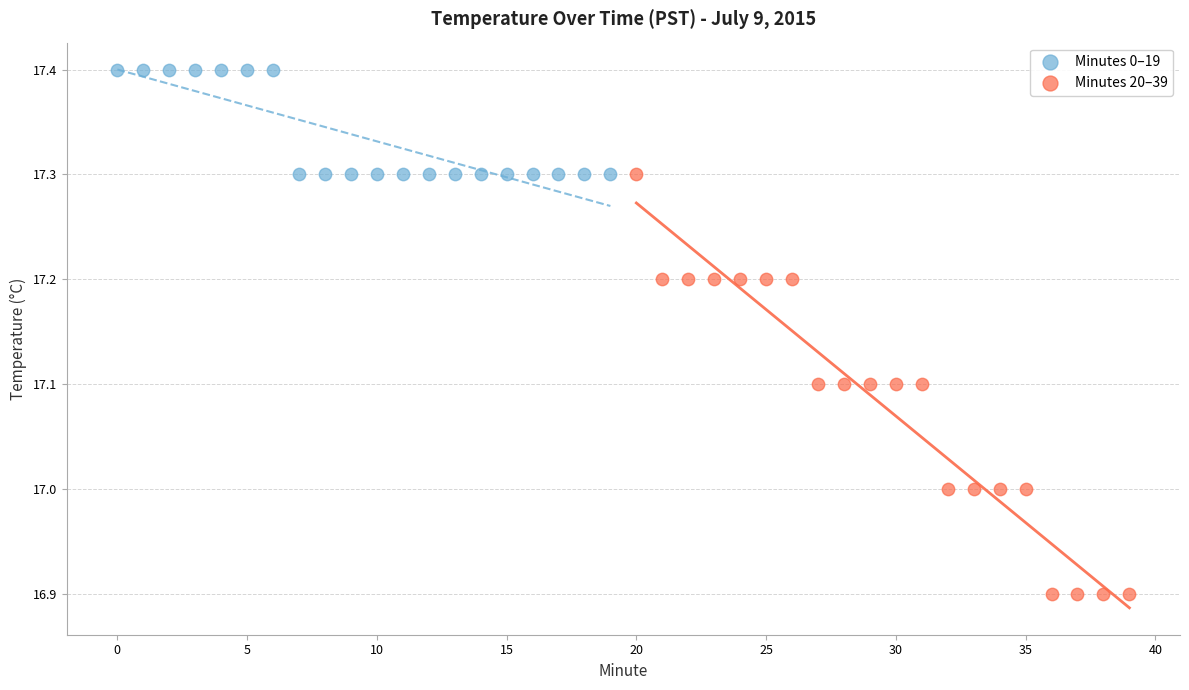

Which series reaches the maximum Y coordinate?

Minutes 0–19